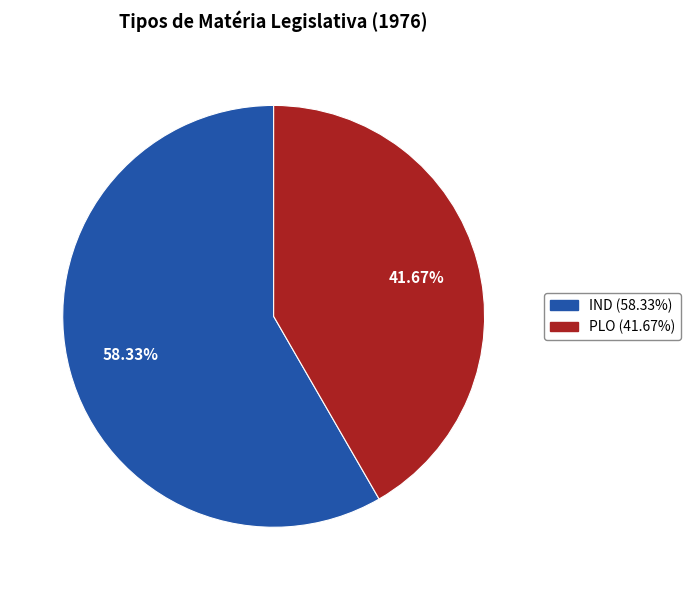

Which category has the biggest portion of the pie?

IND